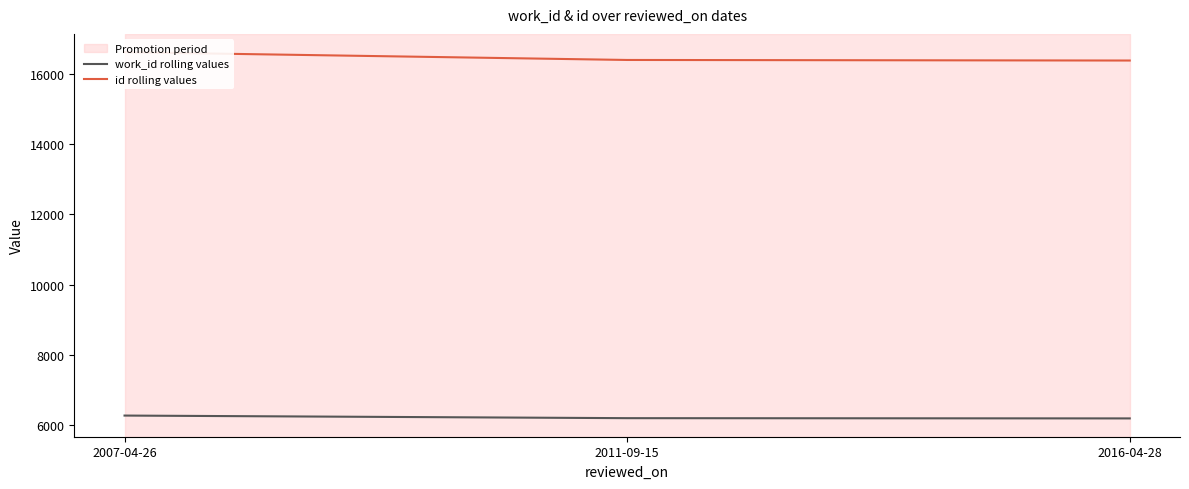

The value of work_id rolling values at 2007-04-26 is 6272. True or false?

True